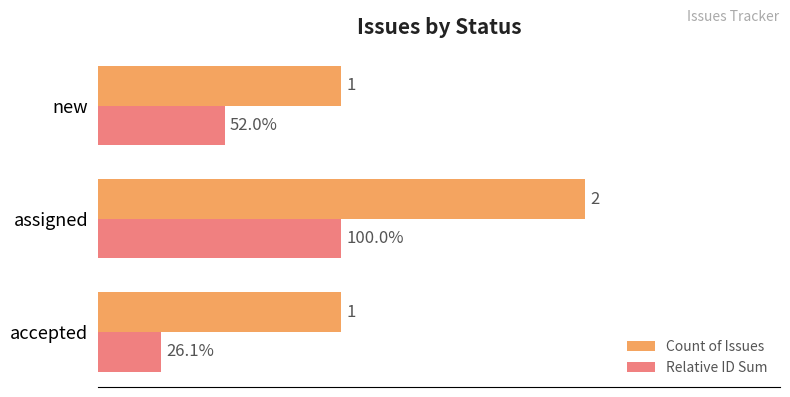

Which label corresponds to the largest value in the chart?

assigned